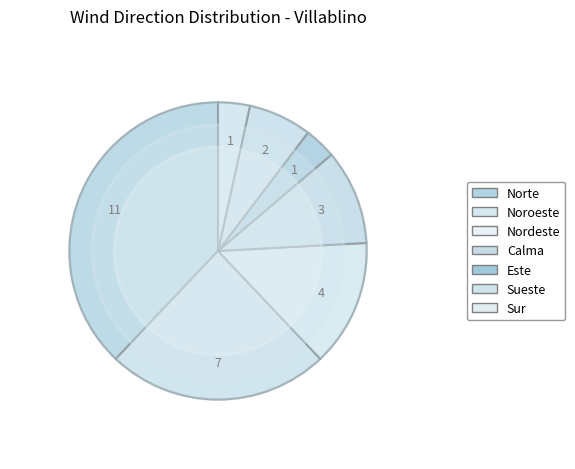

What is the total percentage of Noroeste and Norte?

62.1%